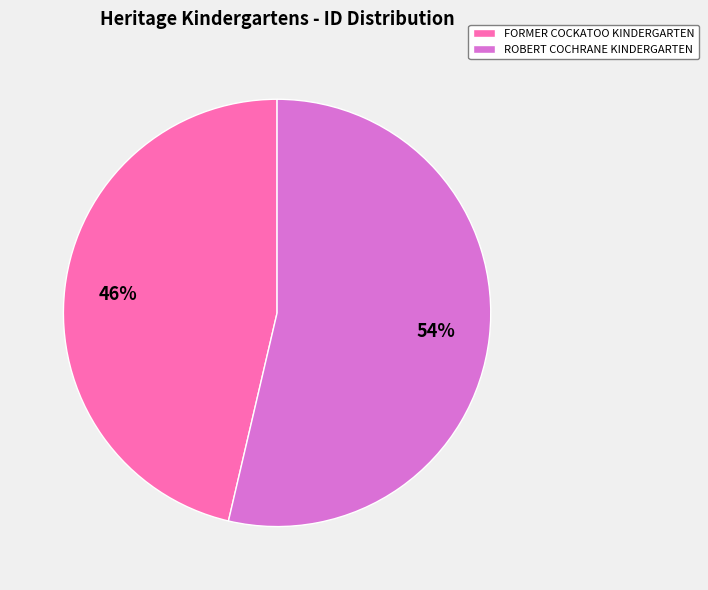

Rank the categories by value from lowest to highest.

FORMER COCKATOO KINDERGARTEN, ROBERT COCHRANE KINDERGARTEN